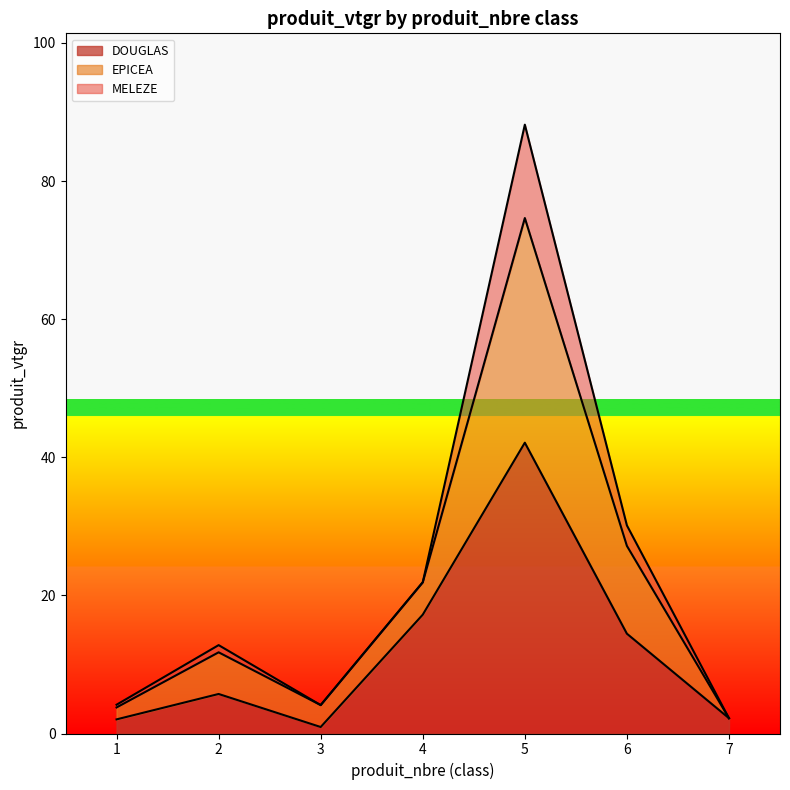

At which category does DOUGLAS reach its first local valley?

3